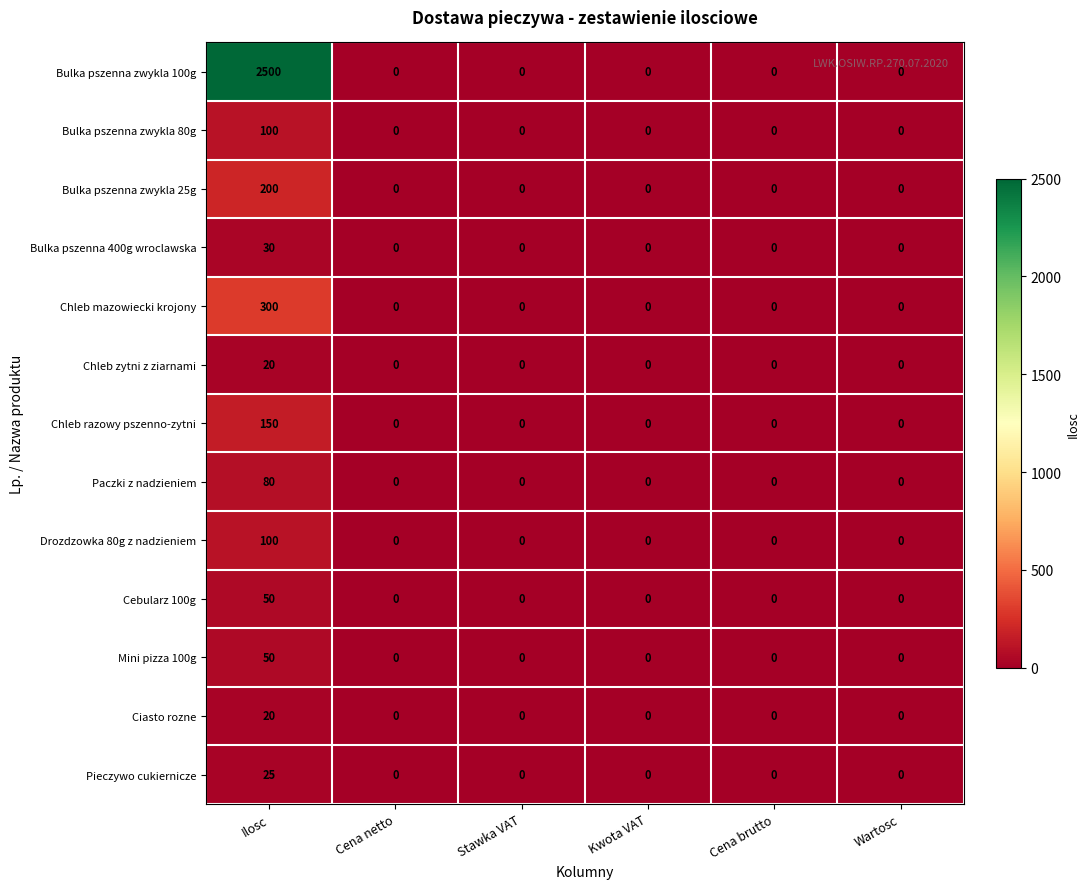

What is the sum of all Paczki z nadzieniem values?

80